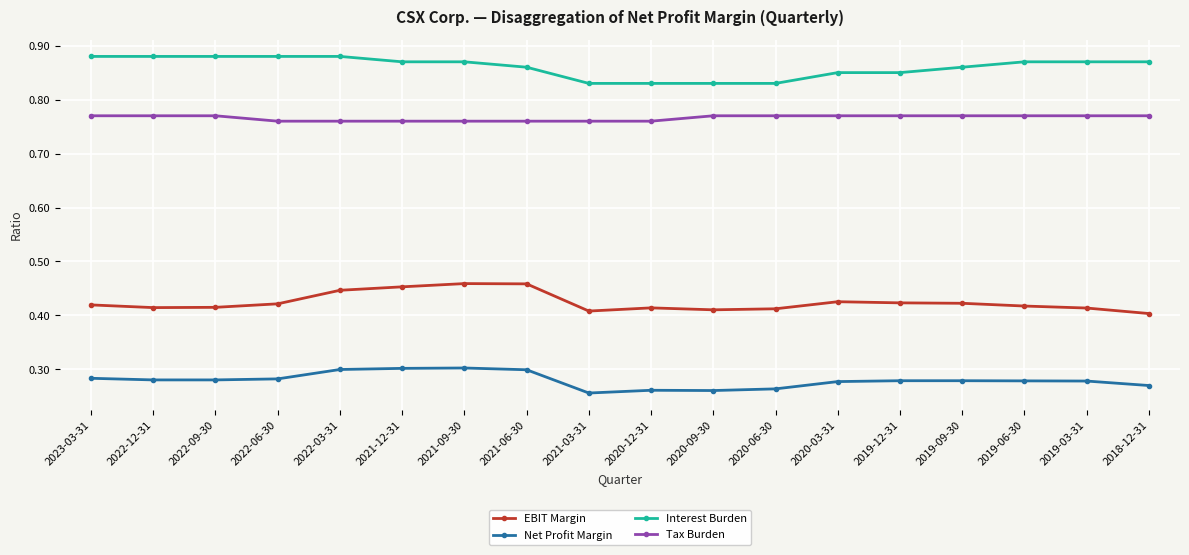

List the series in order of their peak value, highest first.

Interest Burden, Tax Burden, EBIT Margin, Net Profit Margin